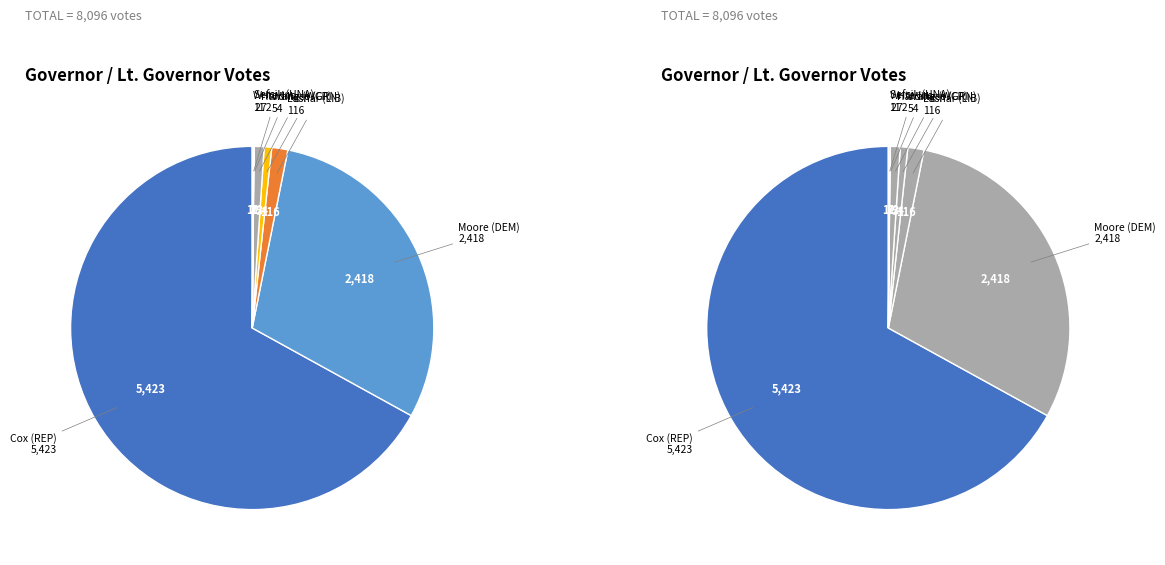

Is it true that Nancy Wallace and Patrick Elder (GRN) is 9% of the pie?

False